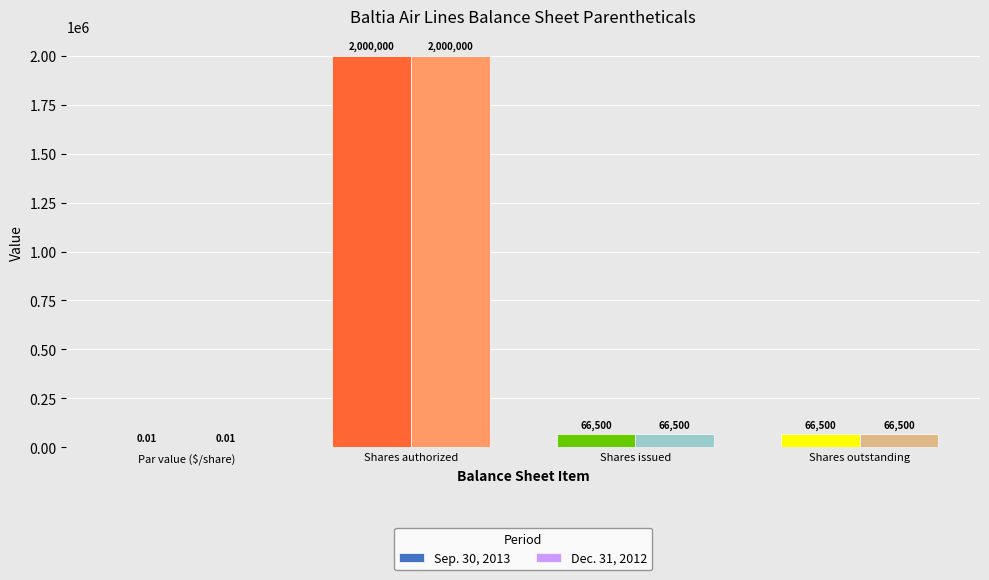

Where does the Dec. 31, 2012 series first go above 66500?

Shares authorized